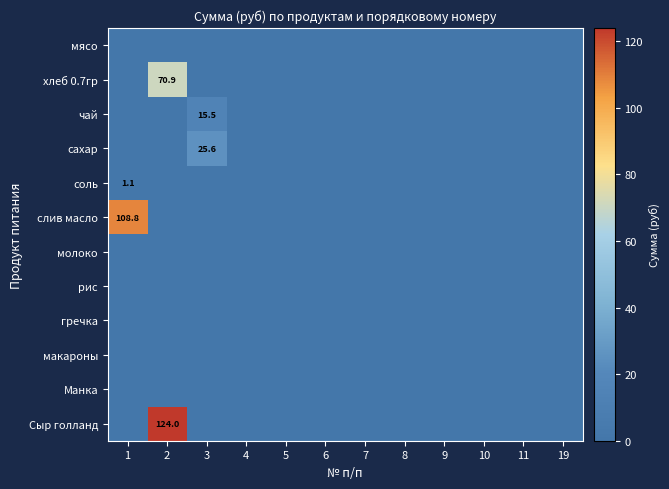

True or false: соль has a value of 1.1 at 1.

True